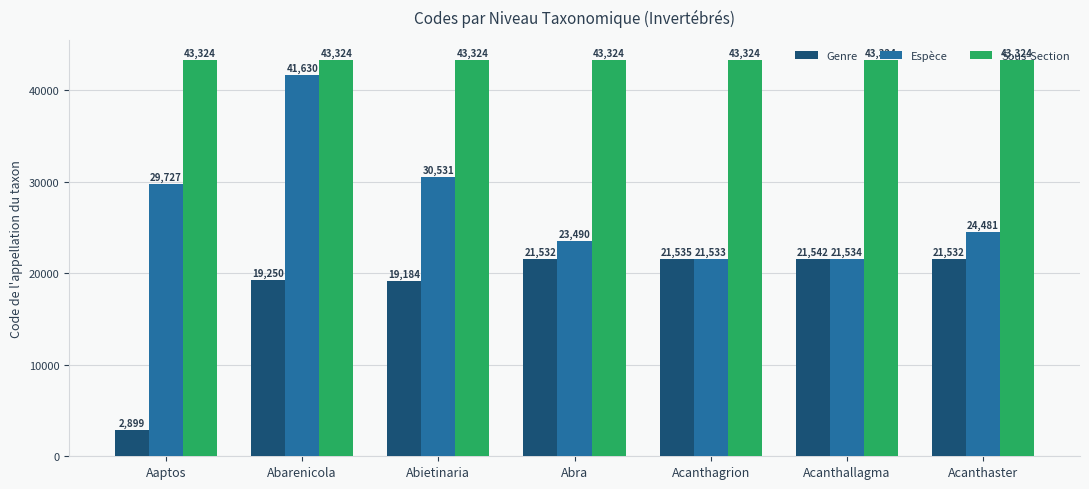

What is the sum of all Sous-Section values?

303268